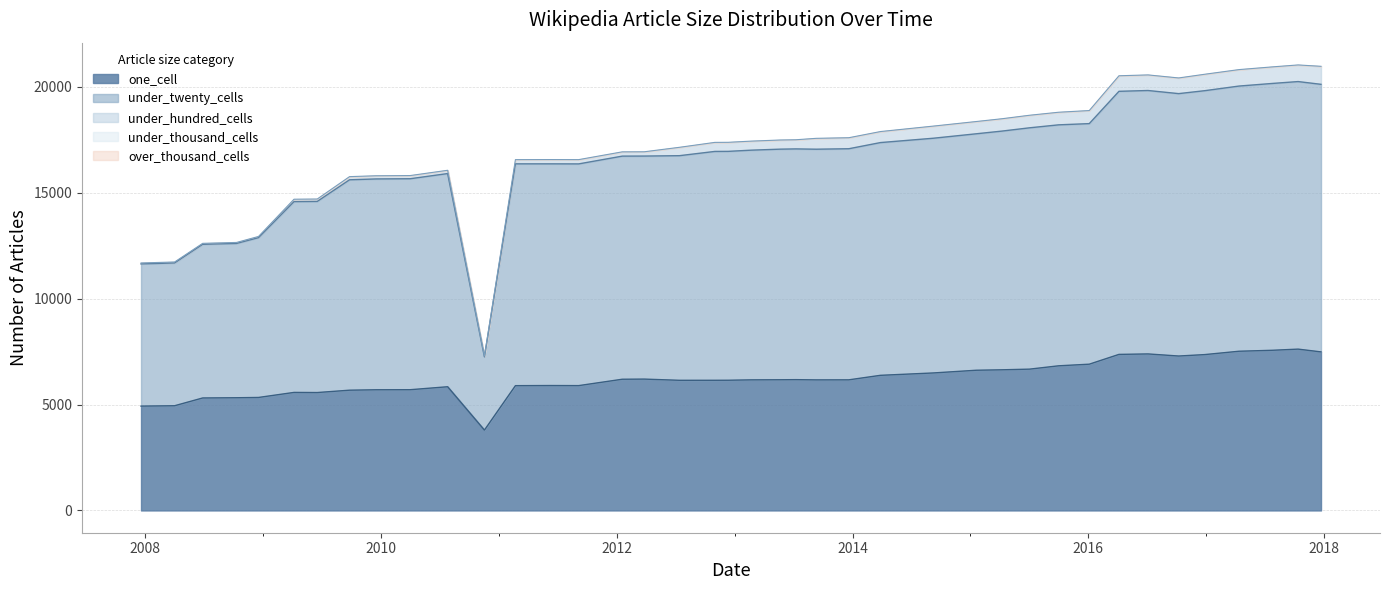

The value of one_cell at 2007-12-19 is 4926. True or false?

True